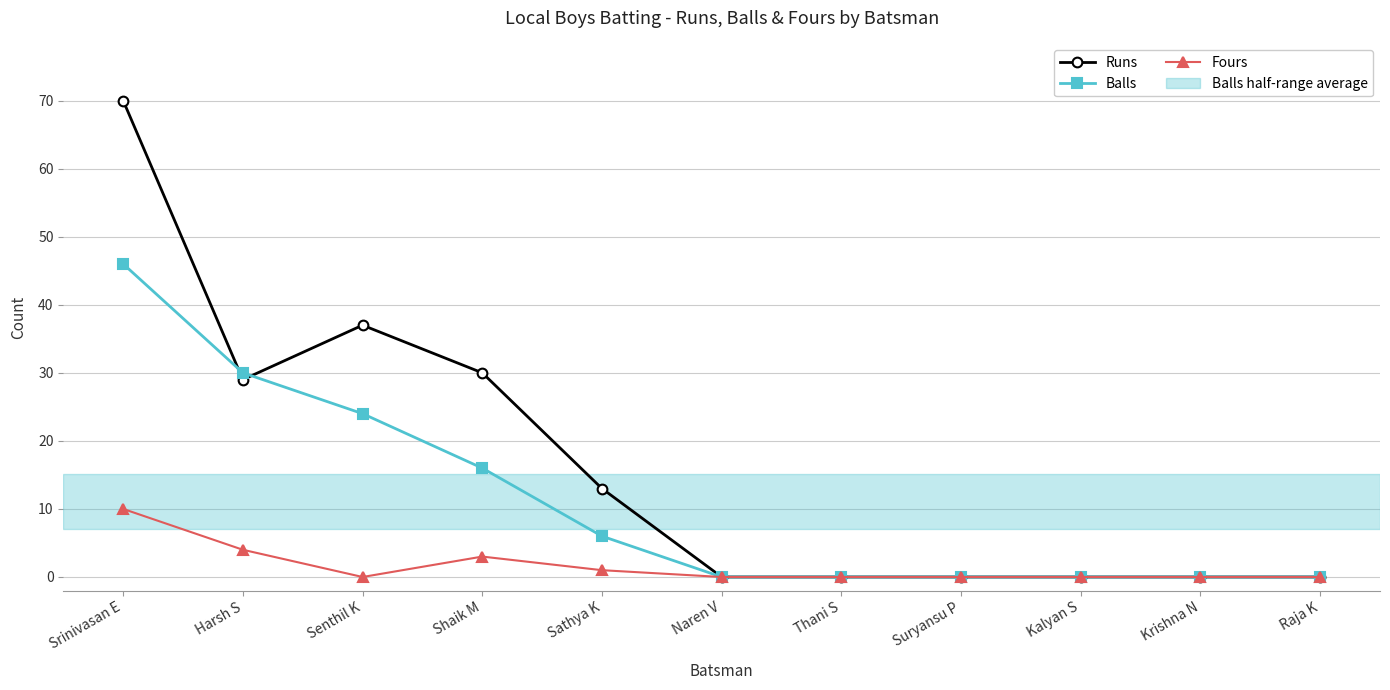

How many data points does each series have?

11